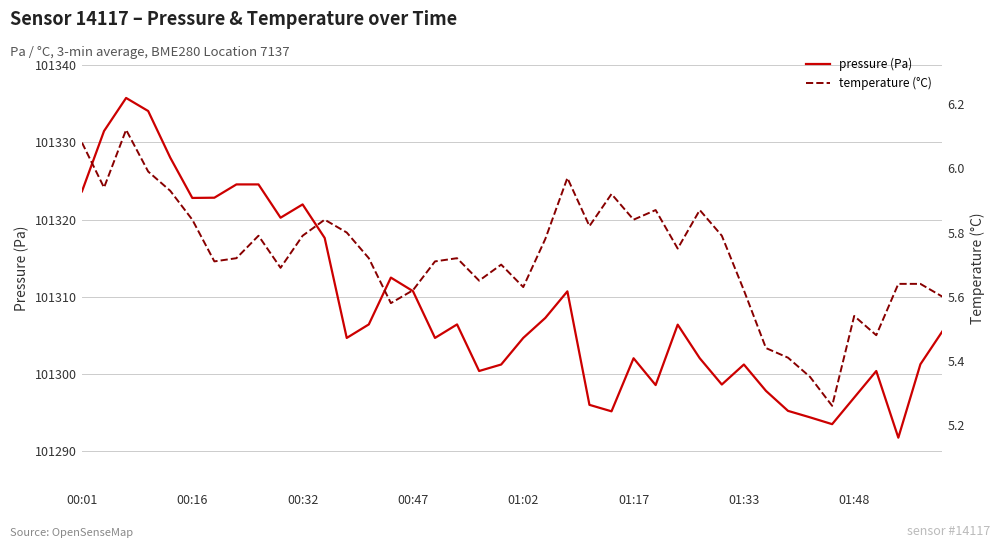

True or false: pressure (Pa) and temperature (°C) intersect in this chart.

False